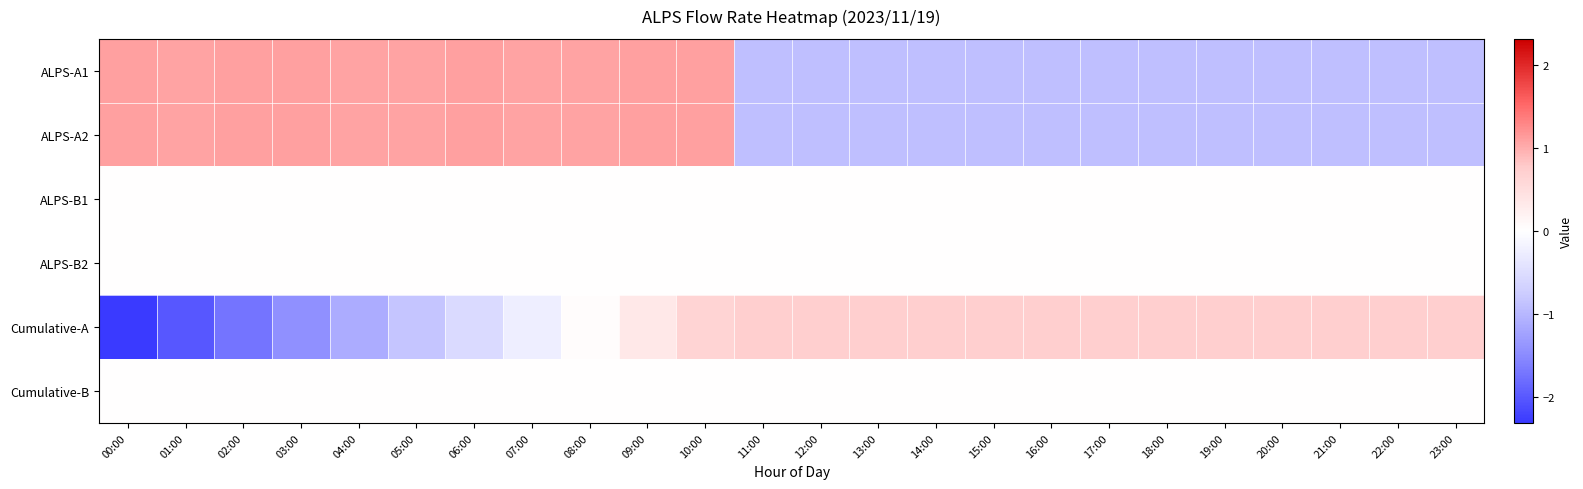

What is the total value across all series at 00:00?

-0.1